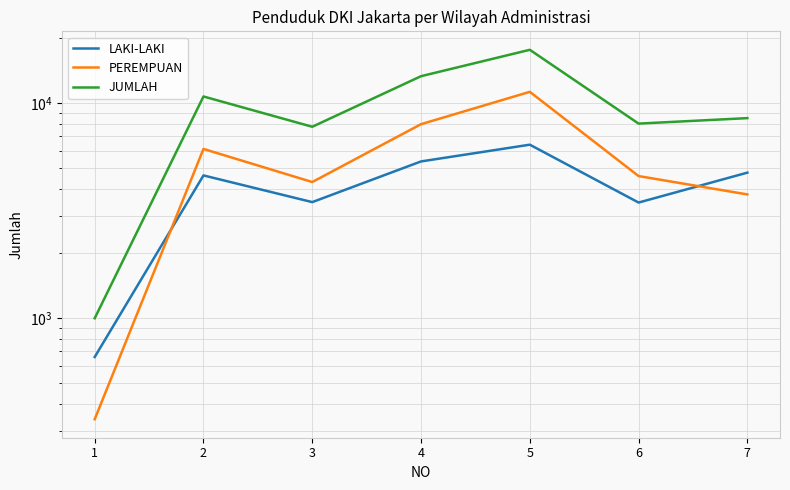

At 2, list the series in order from smallest to largest.

LAKI-LAKI, PEREMPUAN, JUMLAH